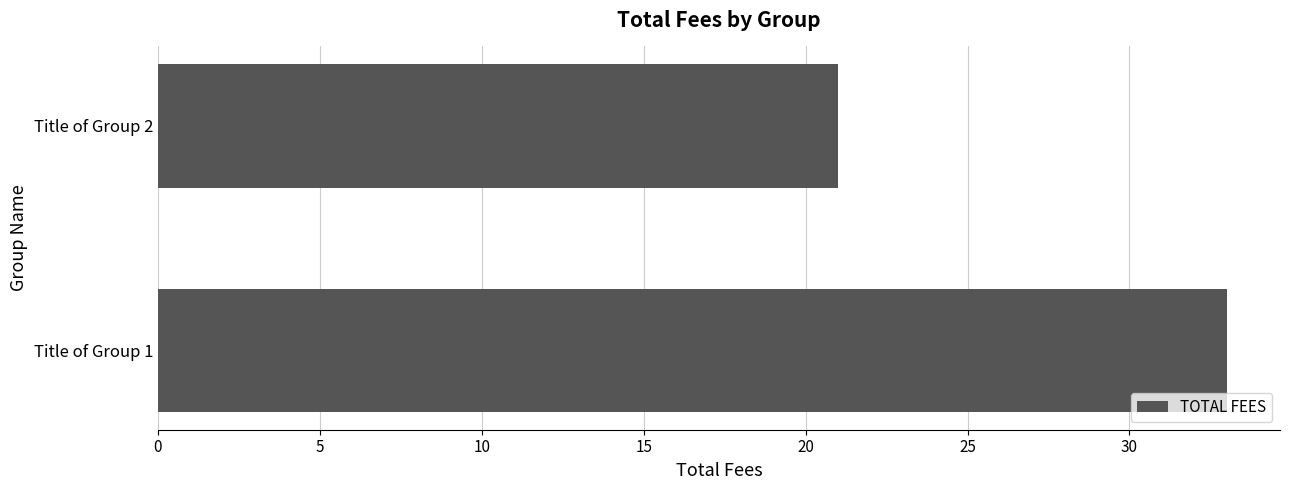

Rank the categories by value from lowest to highest.

Title of Group 2, Title of Group 1